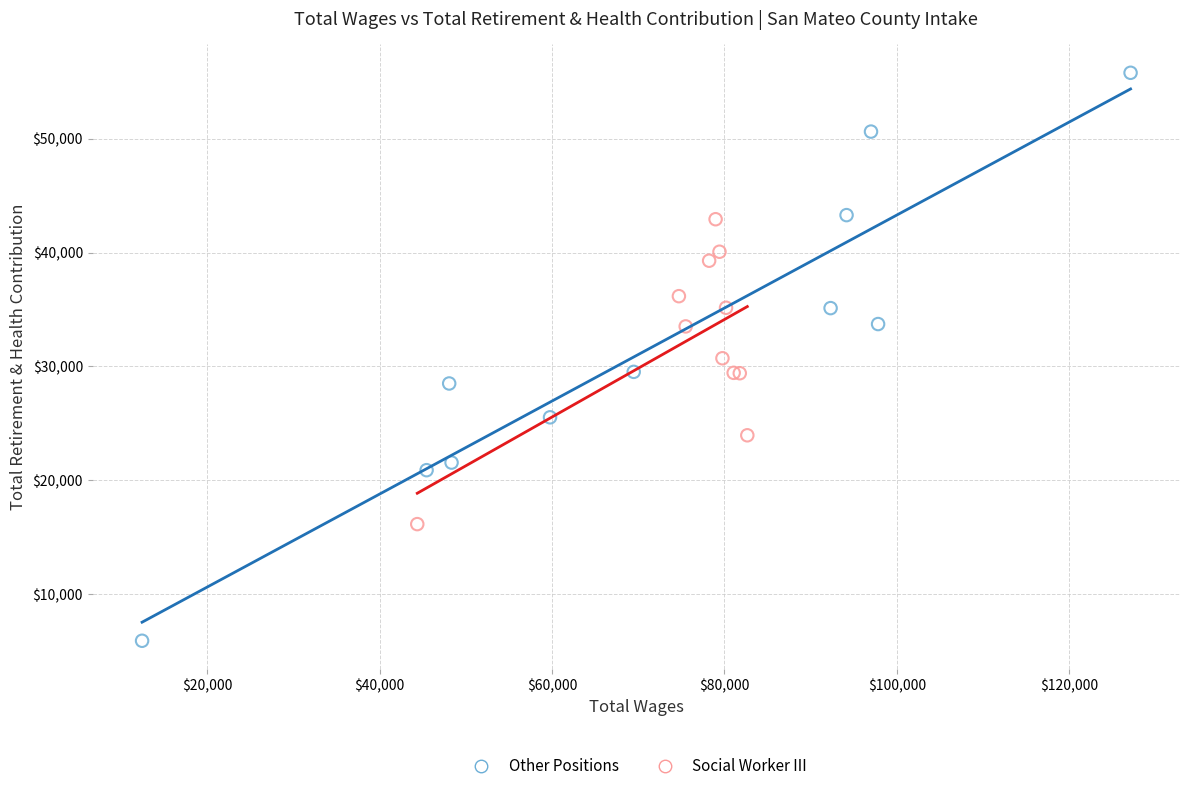

What are all the series names shown in the legend?

Other Positions, Social Worker III